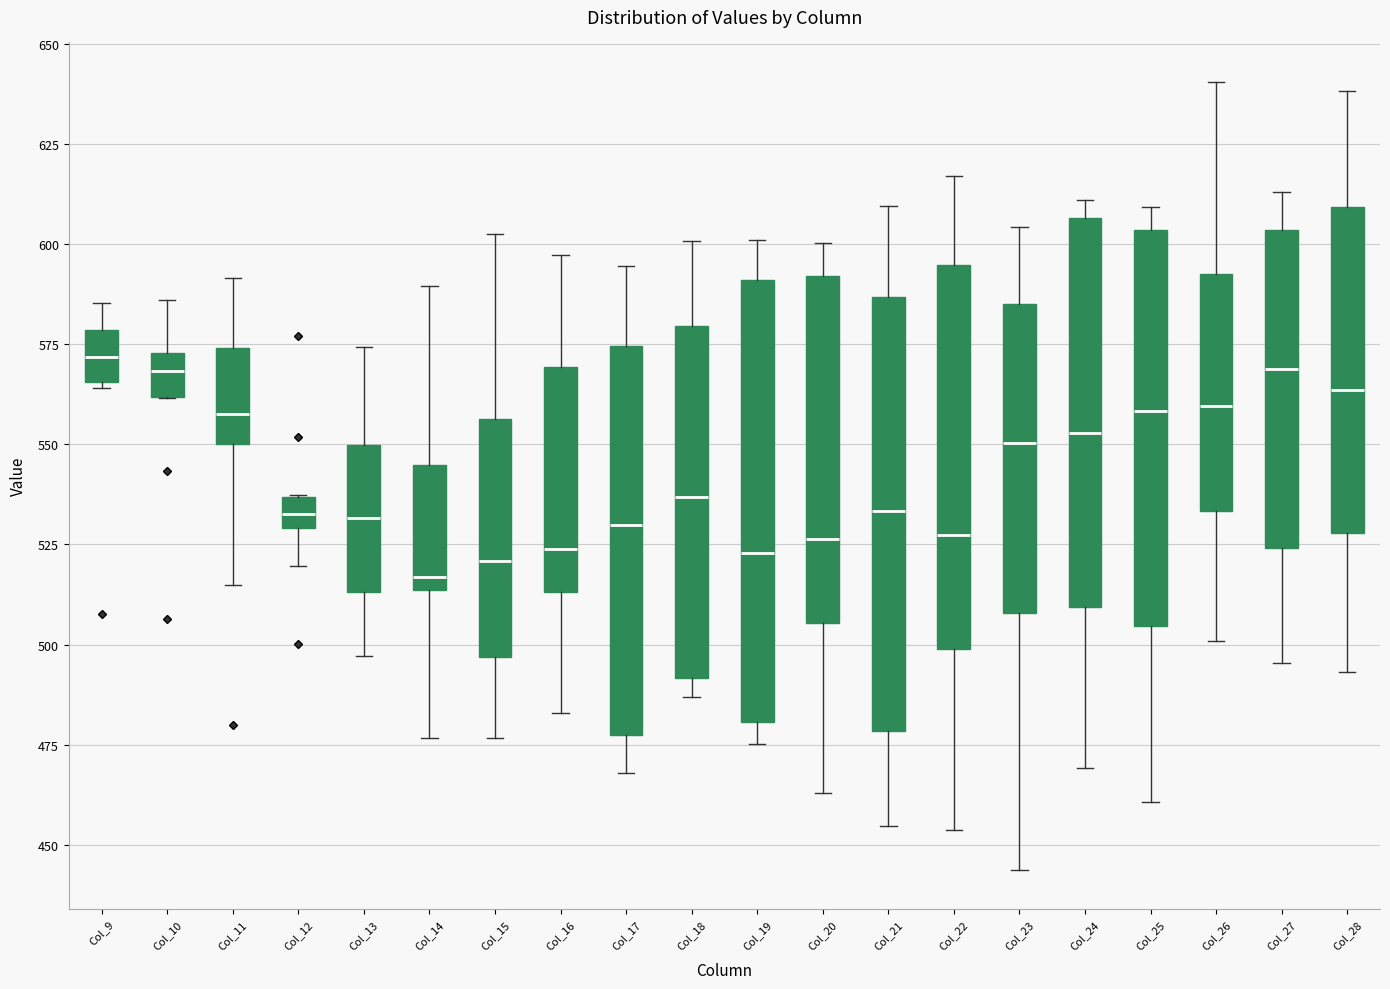

Reading left to right, read every box against the y-axis: the position of its median line, the range the box covers, and the ends of its whiskers. The values are not printed on the chart, so give them approximately, as read against the axis.

Col_9: median 570, box 565 to 580, whiskers 565 (just below the box's lower edge) to 585
Col_10: median 570, box 560 to 575, whiskers 560 to 585
Col_11: median 560, box 550 to 575, whiskers 515 to 590
Col_12: median 535 (inside the box), box 530 to 535, whiskers 520 to 535
Col_13: median 530, box 515 to 550, whiskers 495 to 575
Col_14: median 515 (just above the box's lower edge), box 515 to 545, whiskers 475 to 590
Col_15: median 520, box 495 to 555, whiskers 475 to 600
Col_16: median 525, box 515 to 570, whiskers 485 to 595
Col_17: median 530, box 475 to 575, whiskers 470 to 595
Col_18: median 535, box 490 to 580, whiskers 485 to 600
Col_19: median 525, box 480 to 590, whiskers 475 to 600
Col_20: median 525, box 505 to 590, whiskers 465 to 600
Col_21: median 535, box 480 to 585, whiskers 455 to 610
Col_22: median 525, box 500 to 595, whiskers 455 to 615
Col_23: median 550, box 510 to 585, whiskers 445 to 605
Col_24: median 555, box 510 to 605, whiskers 470 to 610
Col_25: median 560, box 505 to 605, whiskers 460 to 610
Col_26: median 560, box 535 to 595, whiskers 500 to 640
Col_27: median 570, box 525 to 605, whiskers 495 to 615
Col_28: median 565, box 530 to 610, whiskers 495 to 640